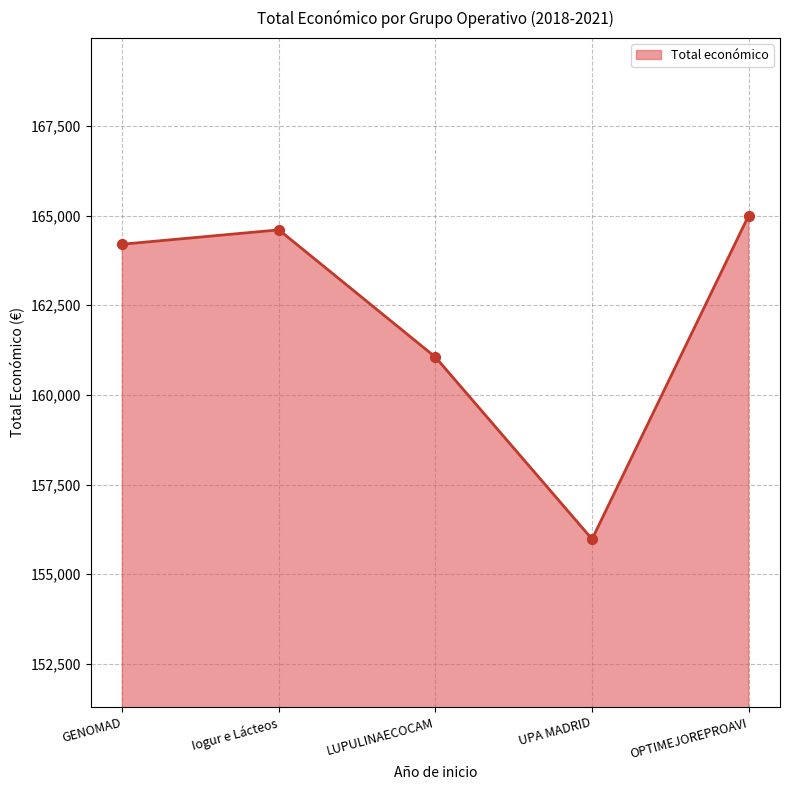

What is the ratio of the value at LUPULINAECOCAM to the value at OPTIMEJOREPROAVI?

1.0